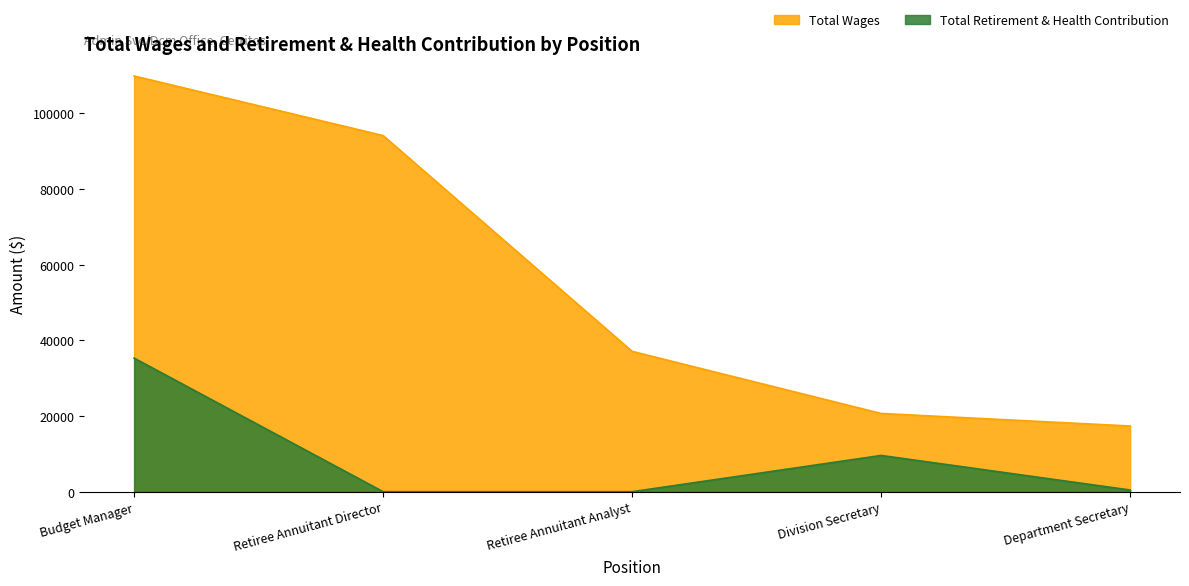

How many data points does each series have?

5